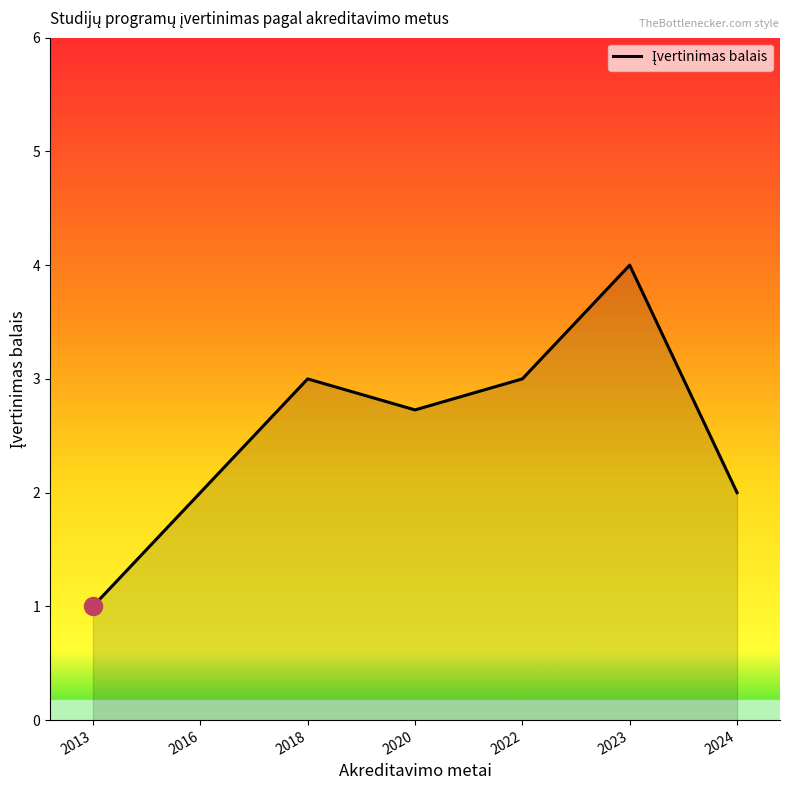

What is the approximate value at 2022?

3.0